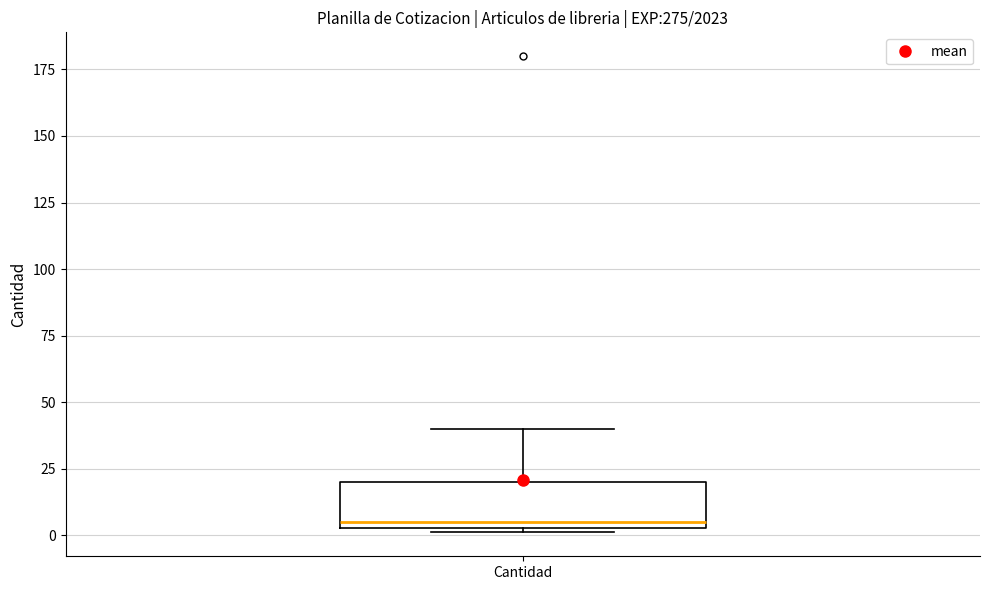

Read this box plot against the y-axis: the position of the median line, the range covered by the box, and the ends of both whiskers. The values are not printed on the chart, so give them approximately, as read against the axis.

median 5 (just above the box's lower edge), box 5 to 20, whiskers 0 to 40